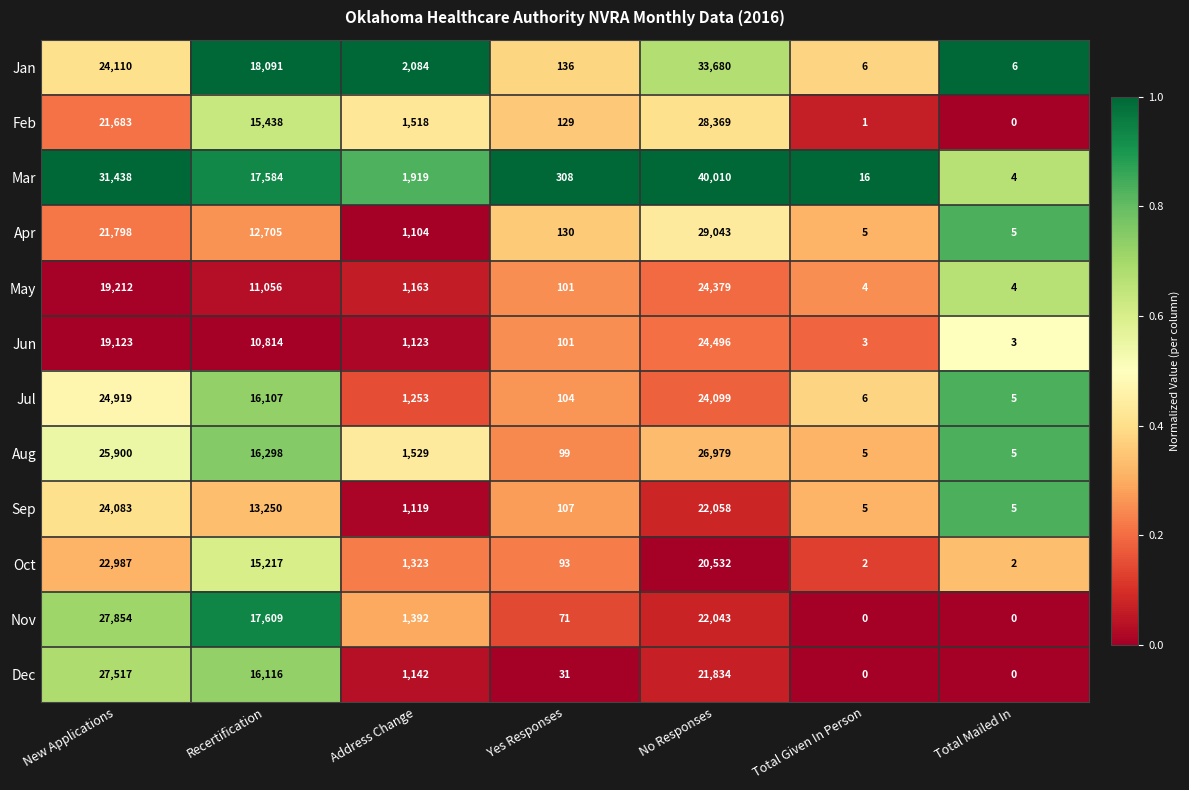

At which category is the sum across all series the highest?

No Responses